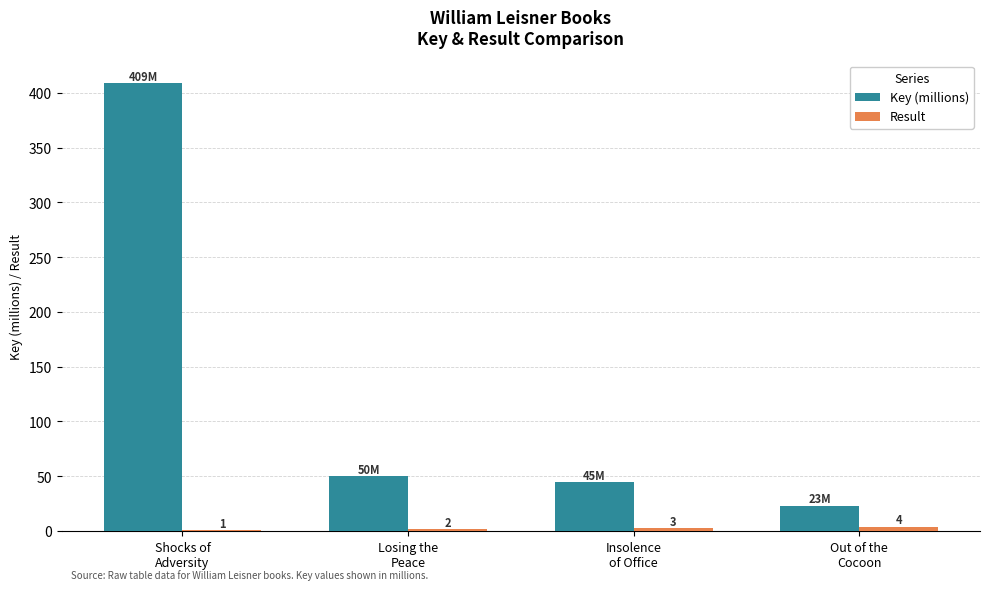

What is the maximum value shown in the chart?

409.1